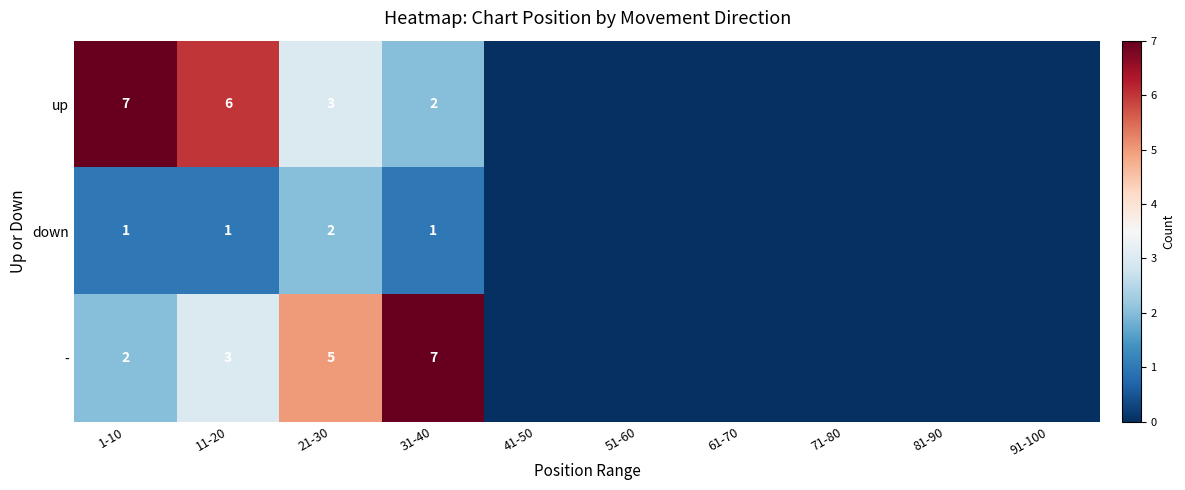

True or false: - has a value of 5 at 21-30.

True